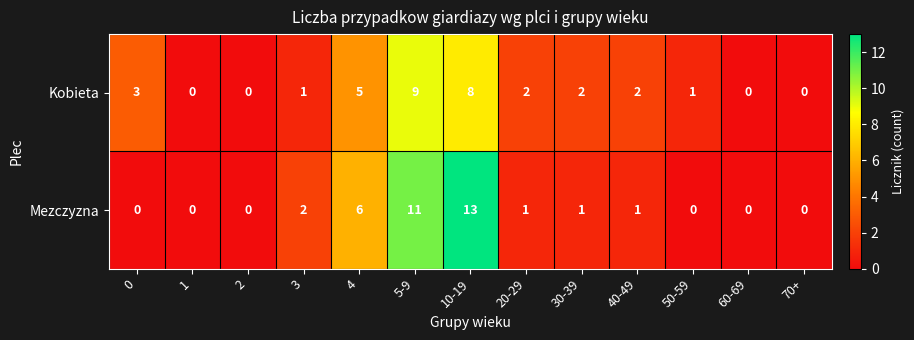

What is the difference between the Mezczyzna values at 10-19 and 1?

13